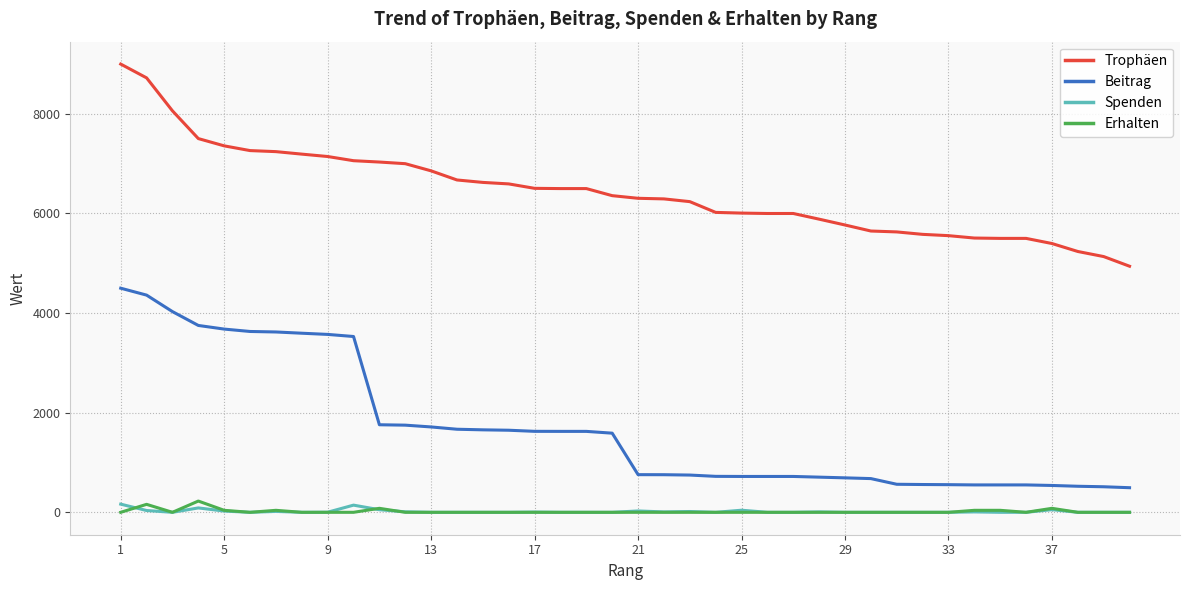

True or false: Erhalten and Trophäen cross at least once.

False